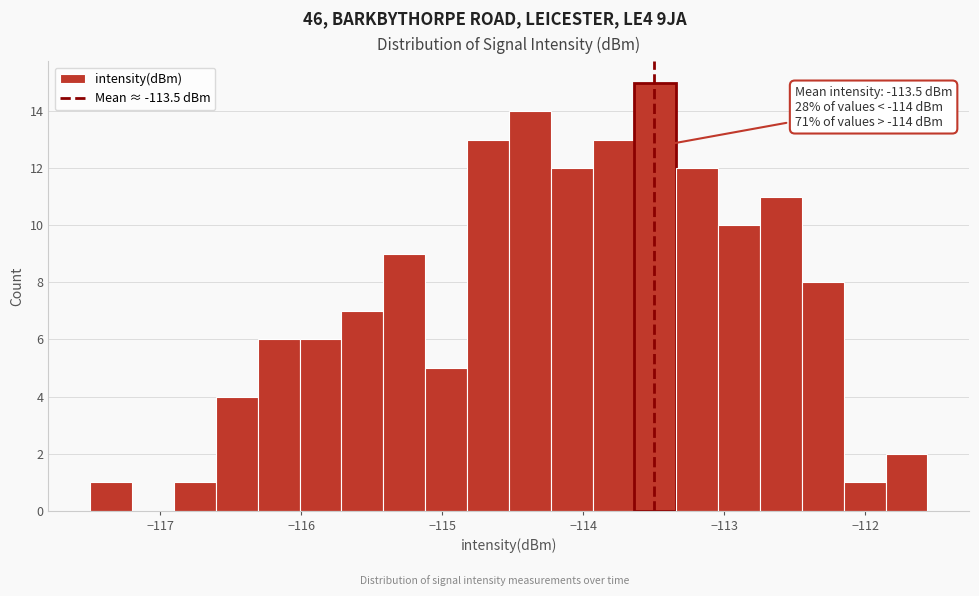

Read against the x-axis, roughly where is the centre of the tallest bar?

-113.5